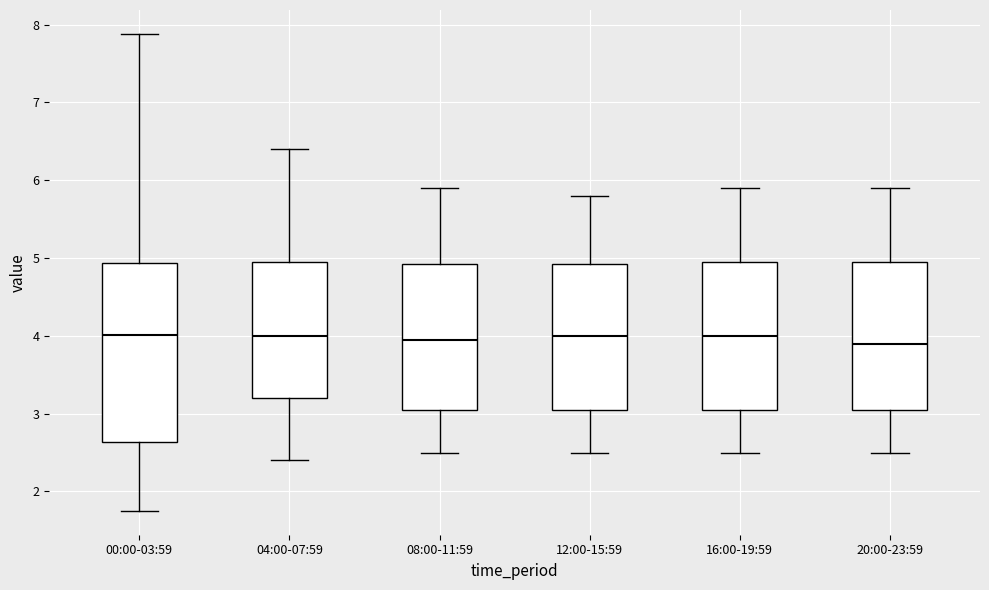

Reading left to right, transcribe this box plot: for each box, give where its median line is, the range the box spans, and where its two whiskers end, as read against the y-axis. The values are not printed on the chart, so give them approximately, as read against the axis.

00:00-03:59: median 4.0, box 2.6 to 4.9, whiskers 1.8 to 7.9
04:00-07:59: median 4.0, box 3.2 to 5.0, whiskers 2.4 to 6.4
08:00-11:59: median 4.0, box 3.1 to 4.9, whiskers 2.5 to 5.9
12:00-15:59: median 4.0, box 3.1 to 4.9, whiskers 2.5 to 5.8
16:00-19:59: median 4.0, box 3.1 to 5.0, whiskers 2.5 to 5.9
20:00-23:59: median 3.9, box 3.1 to 5.0, whiskers 2.5 to 5.9